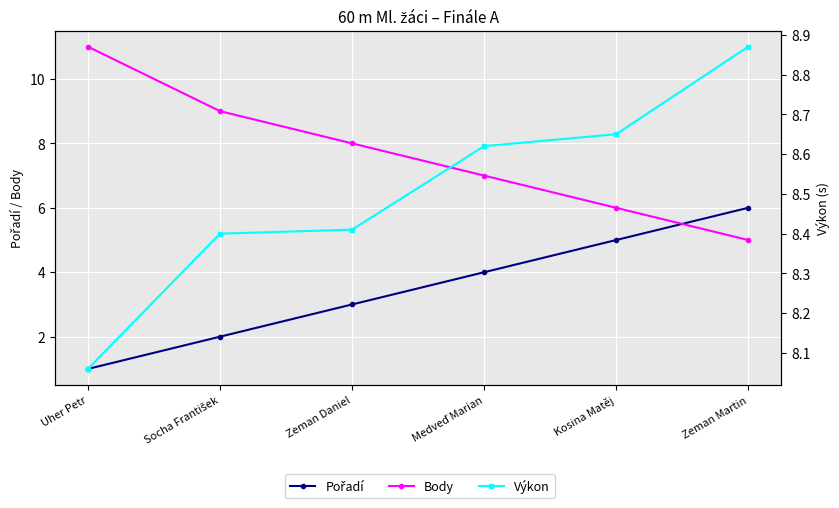

Count the number of categories in the chart.

6